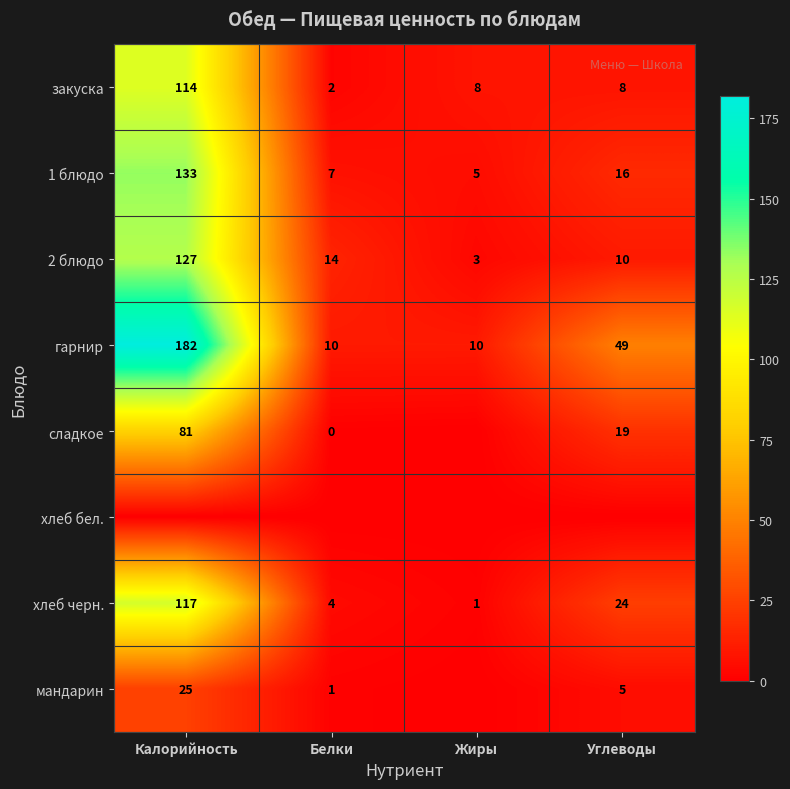

True or false: сладкое has a value of 8.2 at Углеводы.

False